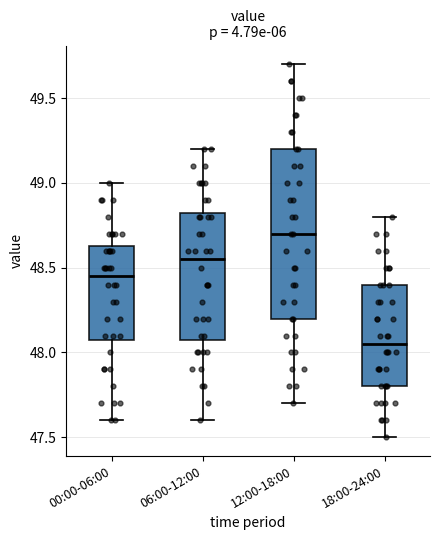

Reading left to right, read every box against the y-axis: the position of its median line, the range the box covers, and the ends of its whiskers. The values are not printed on the chart, so give them approximately, as read against the axis.

00:00-06:00: median 48.45, box 48.10 to 48.65, whiskers 47.60 to 49.00
06:00-12:00: median 48.55, box 48.10 to 48.85, whiskers 47.60 to 49.20
12:00-18:00: median 48.70, box 48.20 to 49.20, whiskers 47.70 to 49.70
18:00-24:00: median 48.05, box 47.80 to 48.40, whiskers 47.50 to 48.80